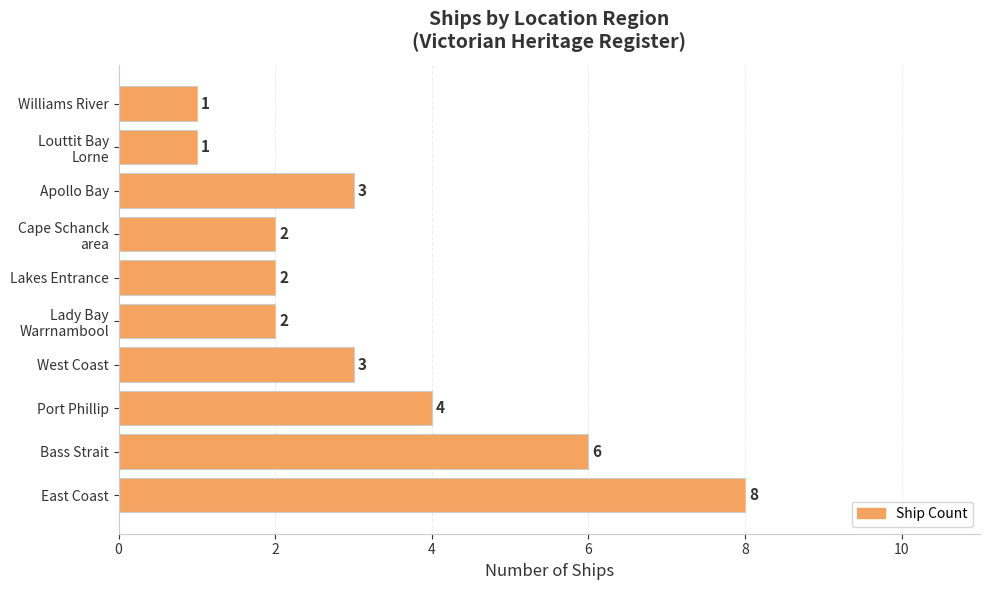

What is the difference between the second highest and second lowest values?

5